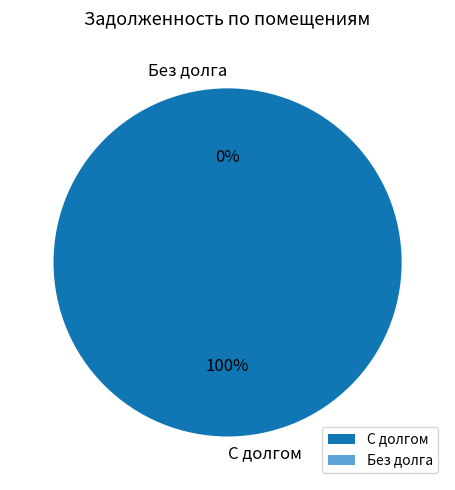

Is it true that 31 is 0% of the pie?

True